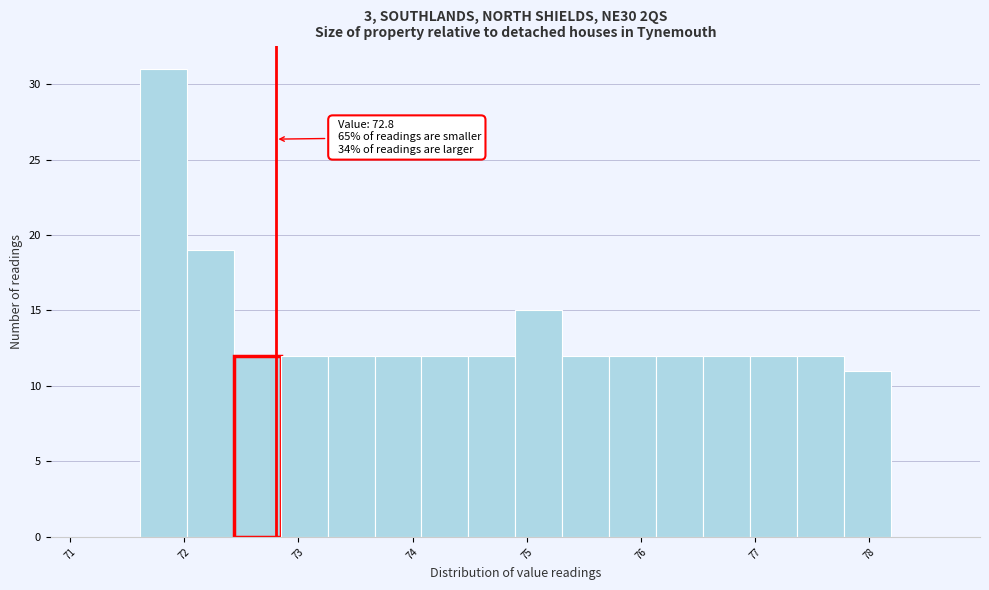

Which range on the x-axis has the tallest bar?

71.6 to 72.0